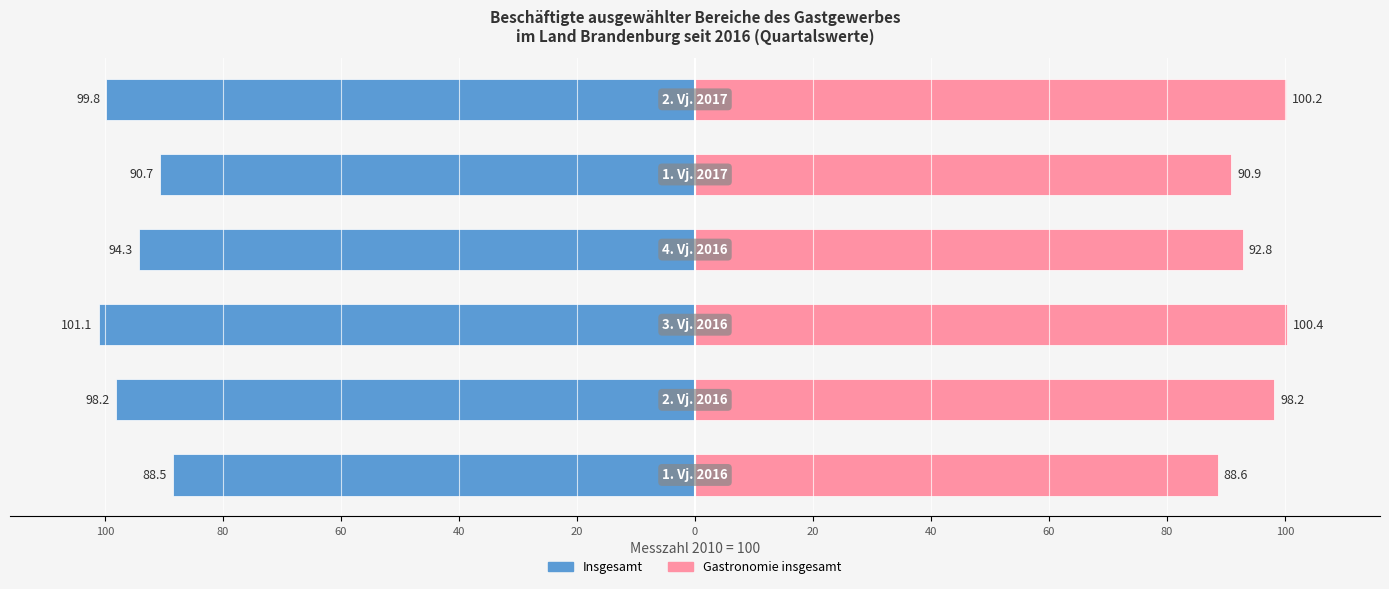

Is it true that Insgesamt equals -123.4 at 100?

False